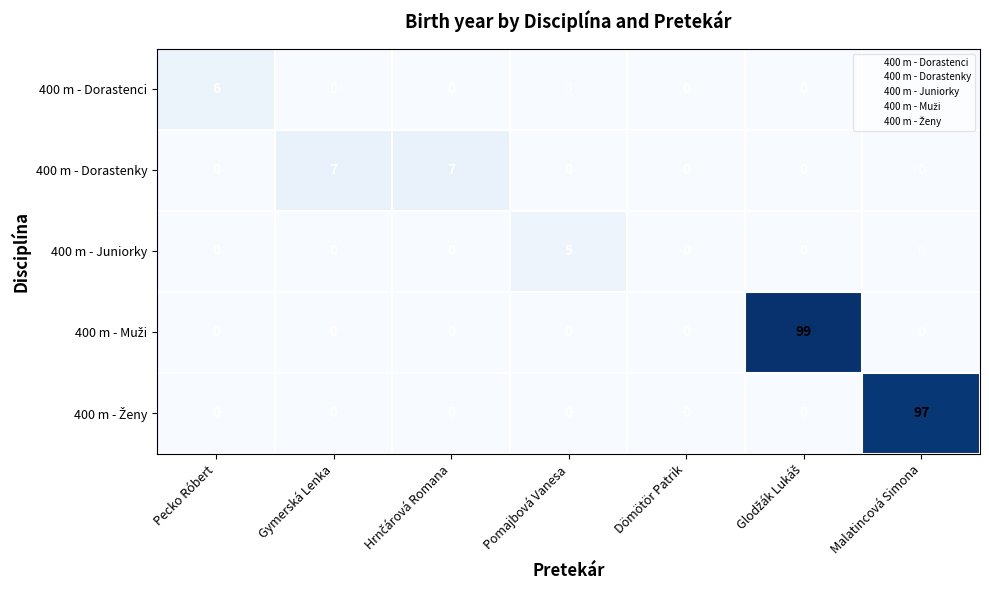

At how many categories does at least one series exceed 94?

2